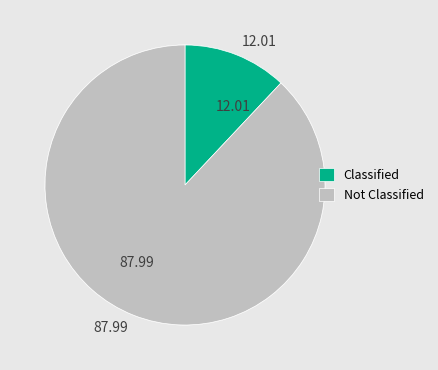

Does 20 represent more than half of the total?

No